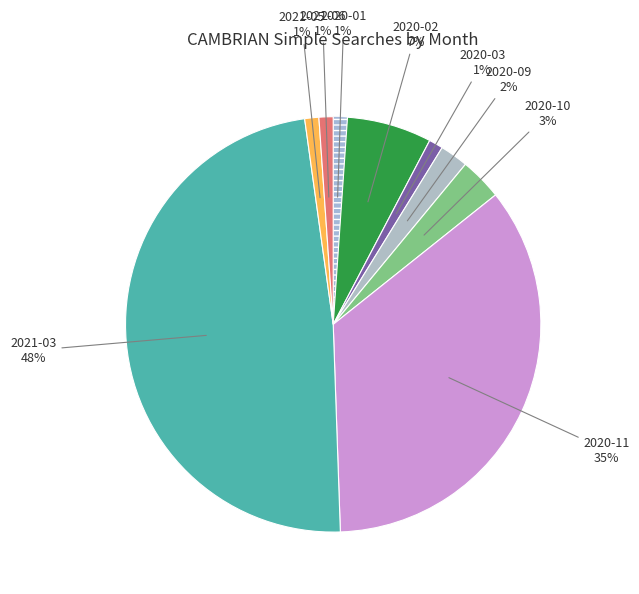

How many slices are in this pie chart?

9